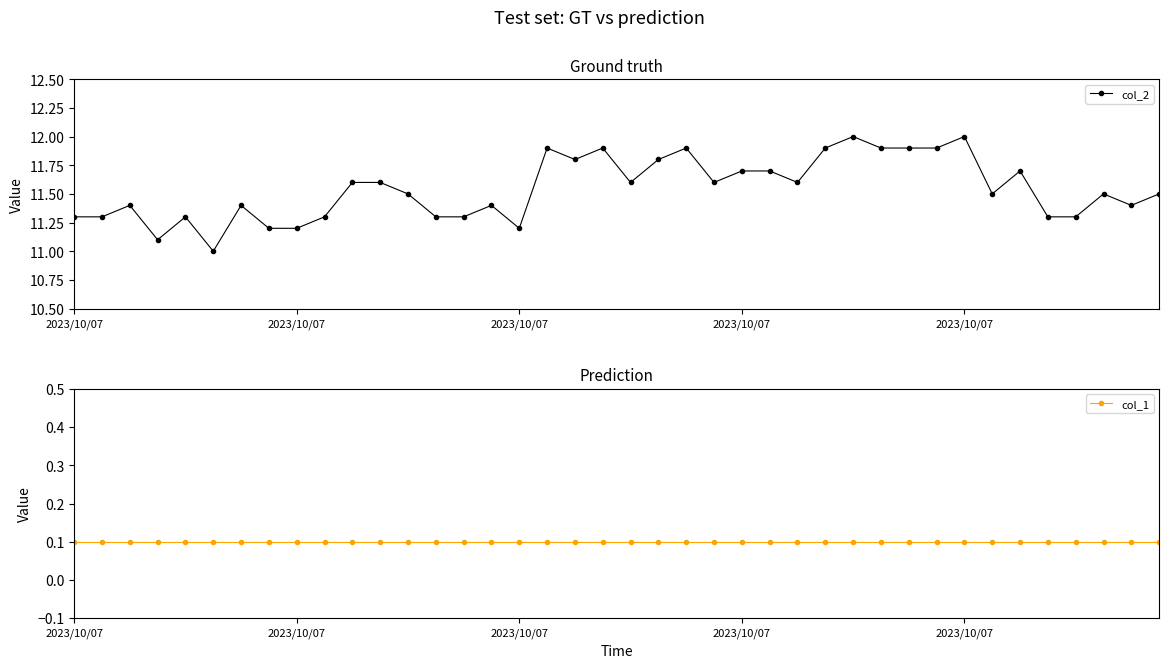

Reading left to right, list all the values displayed in this chart.

col_2: 11.3	11.3	11.4	11.1	11.3	11.0	11.4	11.2	11.2	11.3	11.6	11.6	11.5	11.3	11.3	11.4	11.2	11.9	11.8	11.9	11.6	11.8	11.9	11.6	11.7	11.7	11.6	11.9	12.0	11.9	11.9	11.9	12.0	11.5	11.7	11.3	11.3	11.5	11.4	11.5
col_1: 0.1	0.1	0.1	0.1	0.1	0.1	0.1	0.1	0.1	0.1	0.1	0.1	0.1	0.1	0.1	0.1	0.1	0.1	0.1	0.1	0.1	0.1	0.1	0.1	0.1	0.1	0.1	0.1	0.1	0.1	0.1	0.1	0.1	0.1	0.1	0.1	0.1	0.1	0.1	0.1